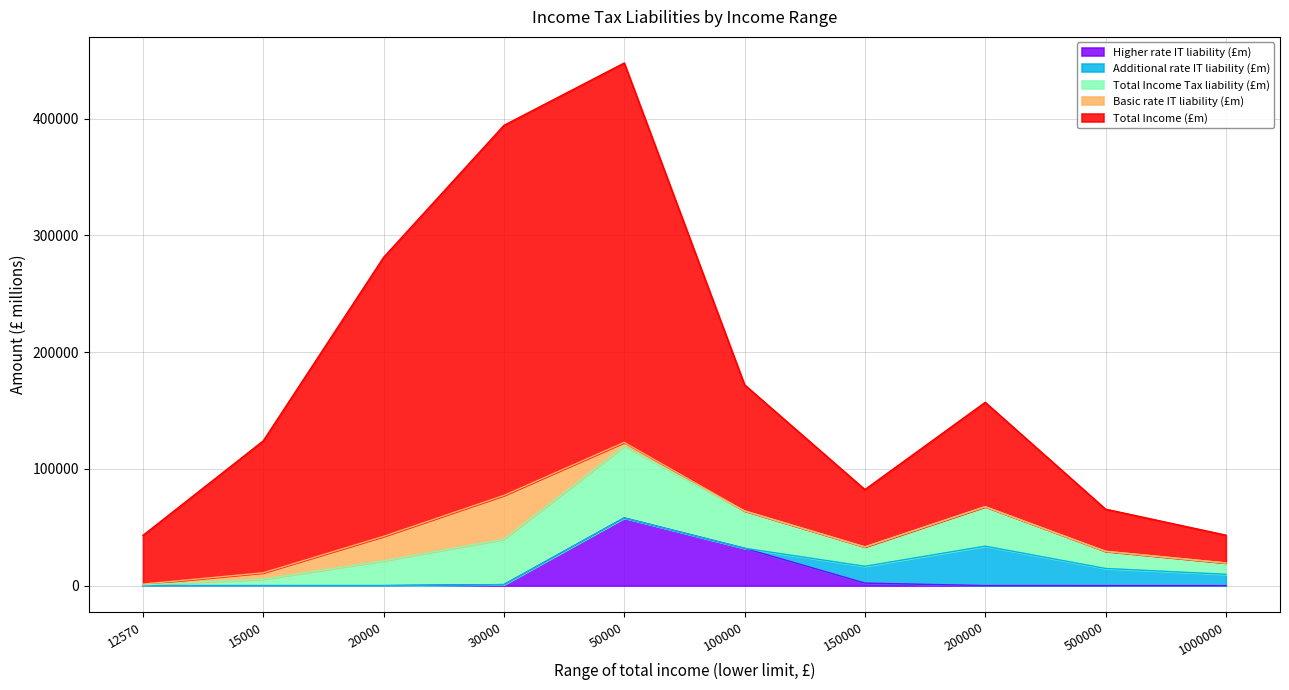

What is the total value across all series at 15000?

135000